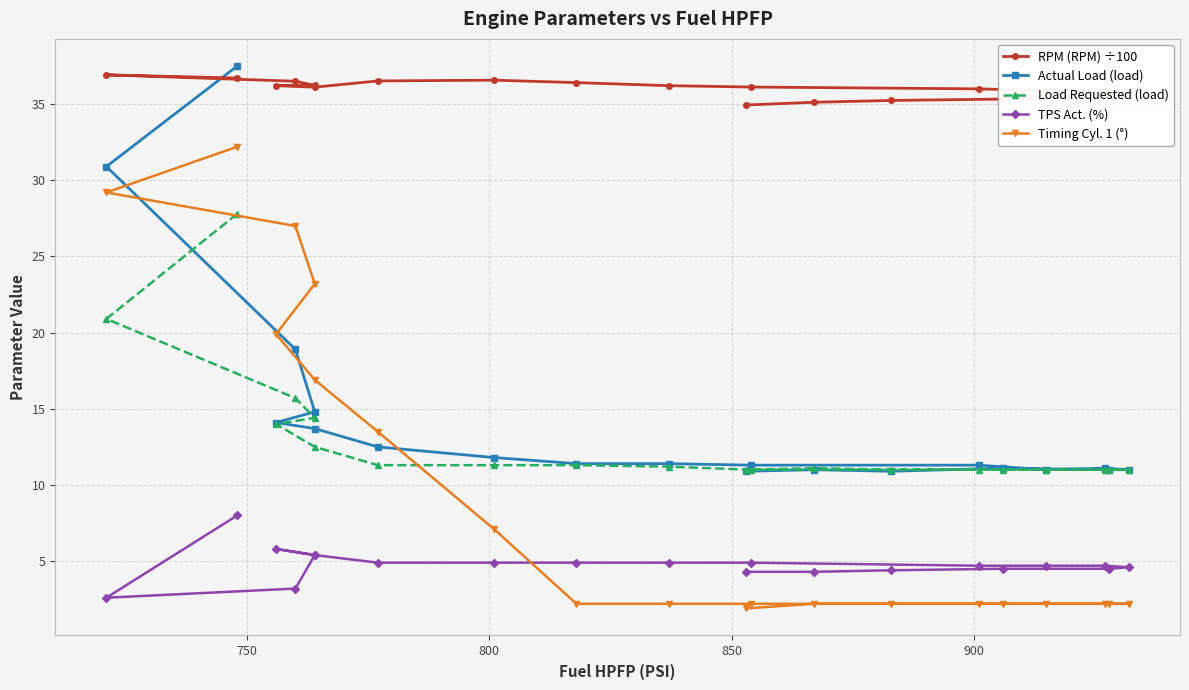

Reading left to right, transcribe all the data shown in this chart.

RPM (RPM) ÷100: 36.7	36.9	36.5	36.2	36.2	36.1	36.5	36.6	36.4	36.2	36.1	36.0	35.9	35.8	35.7	35.5	35.3	35.2	35.1	34.9
Actual Load (load): 37.5	30.9	18.9	14.8	14.1	13.7	12.5	11.8	11.4	11.4	11.3	11.3	11.0	11.1	11.0	11.0	11.1	10.9	11.0	10.9
Load Requested (load): 27.8	20.9	15.7	14.4	14.0	12.5	11.3	11.3	11.3	11.2	11.0	11.0	11.0	11.0	11.0	11.0	11.0	11.0	11.1	11.0
TPS Act. (%): 8.0	2.6	3.2	5.4	5.8	5.4	4.9	4.9	4.9	4.9	4.9	4.7	4.7	4.7	4.6	4.5	4.5	4.4	4.3	4.3
Timing Cyl. 1 (°): 32.2	29.2	27.0	23.2	19.9	16.9	13.5	7.1	2.2	2.2	2.2	2.2	2.2	2.2	2.2	2.2	2.2	2.2	2.2	1.9